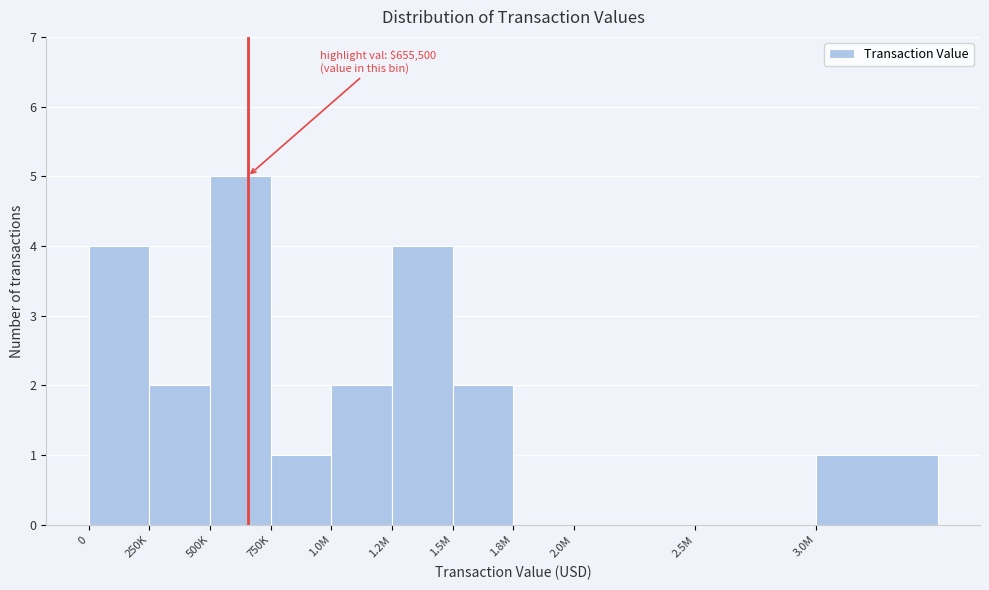

The chart shows a value of 2 at 3.0M. True or false?

False